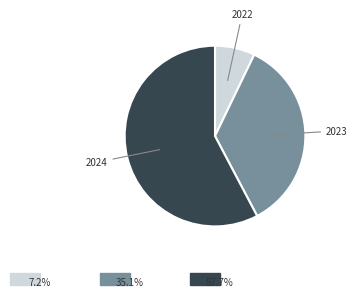

Is there any slice that represents more than half of the pie?

Yes